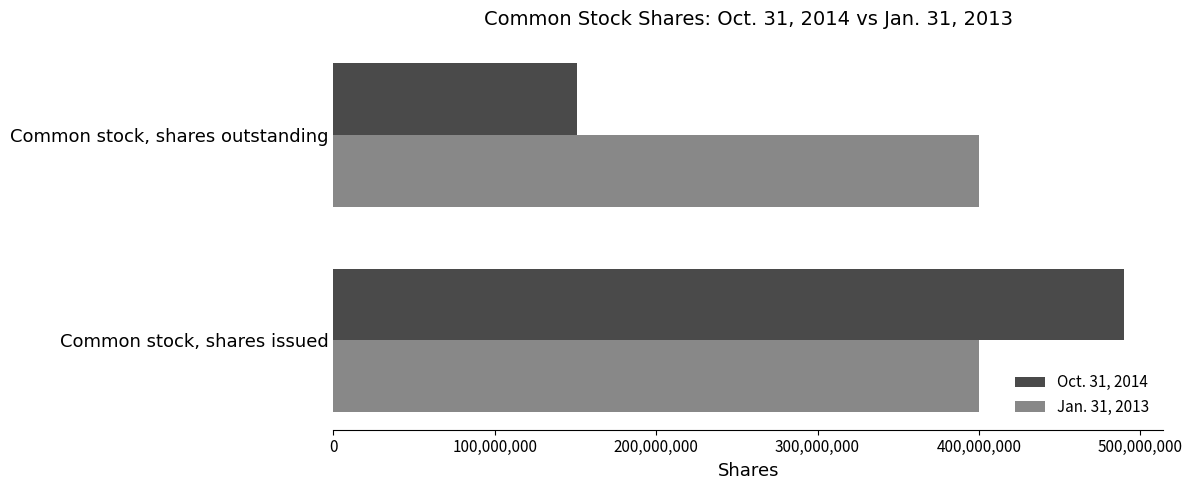

How many categories are shown in the chart?

2